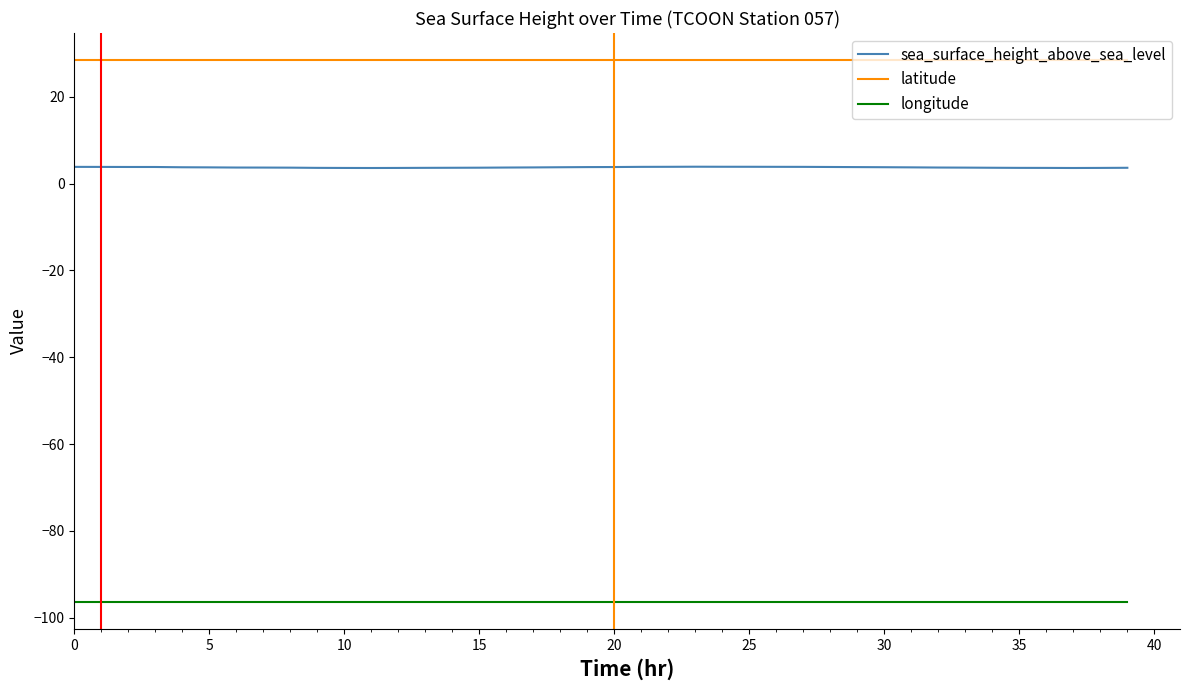

Which series has the largest total across all categories?

latitude